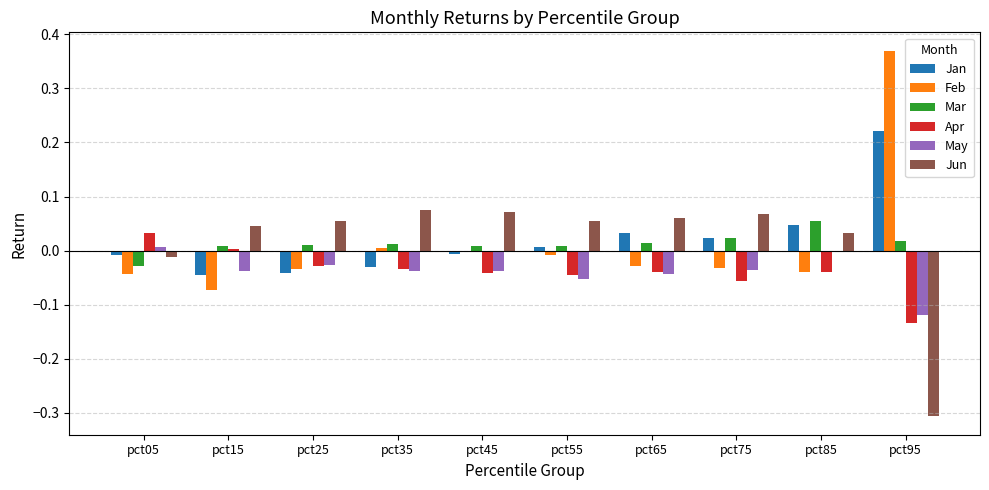

Which label corresponds to the largest value in the chart?

pct95